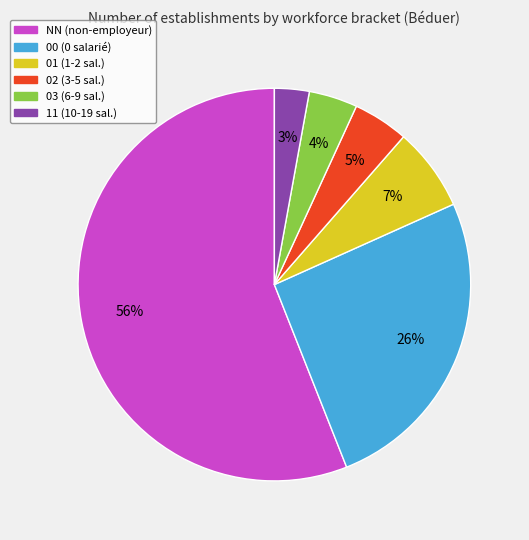

Approximately how many times larger is the value at NN compared to 00?

2.2